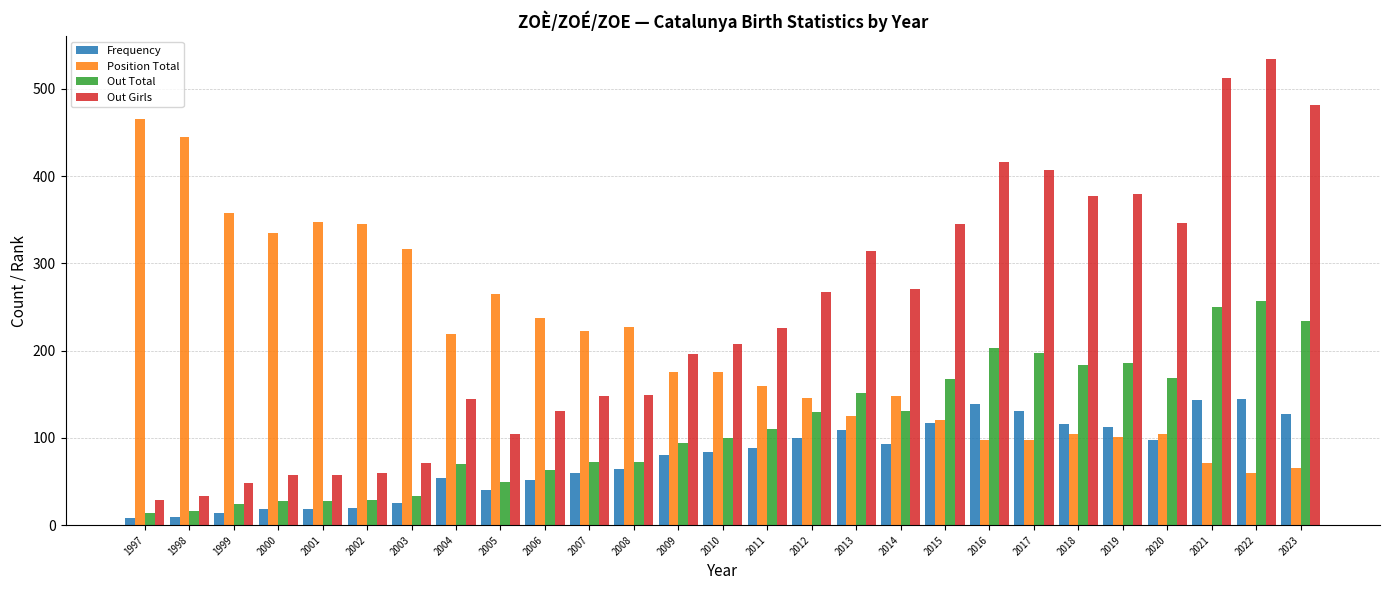

How many groups of bars are there?

27